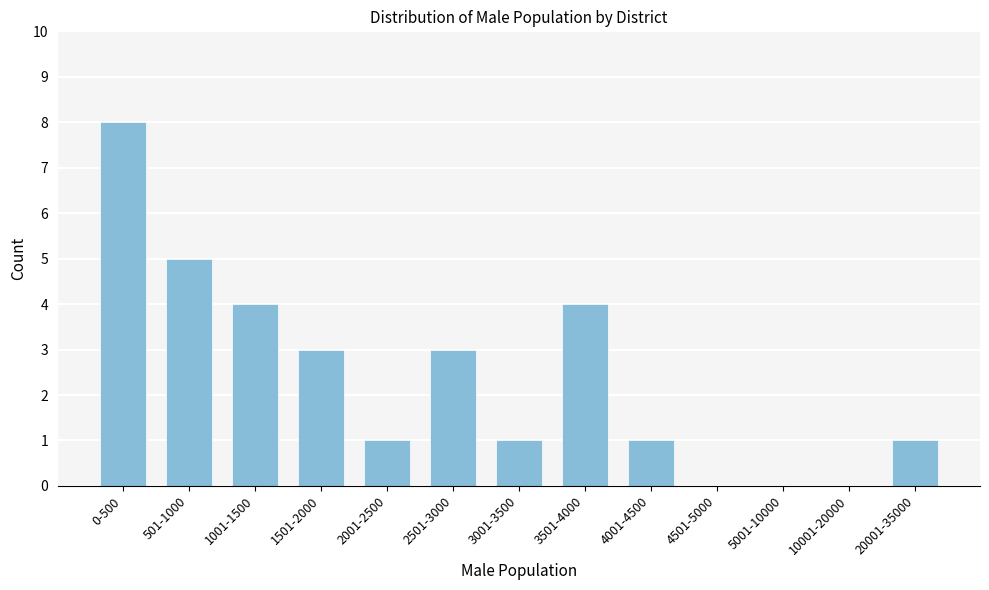

Reading left to right, extract all data points from this chart.

0-500=8	501-1000=5	1001-1500=4	1501-2000=3	2001-2500=1	2501-3000=3	3001-3500=1	3501-4000=4	4001-4500=1	4501-5000=0	5001-10000=0	10001-20000=0	20001-35000=1